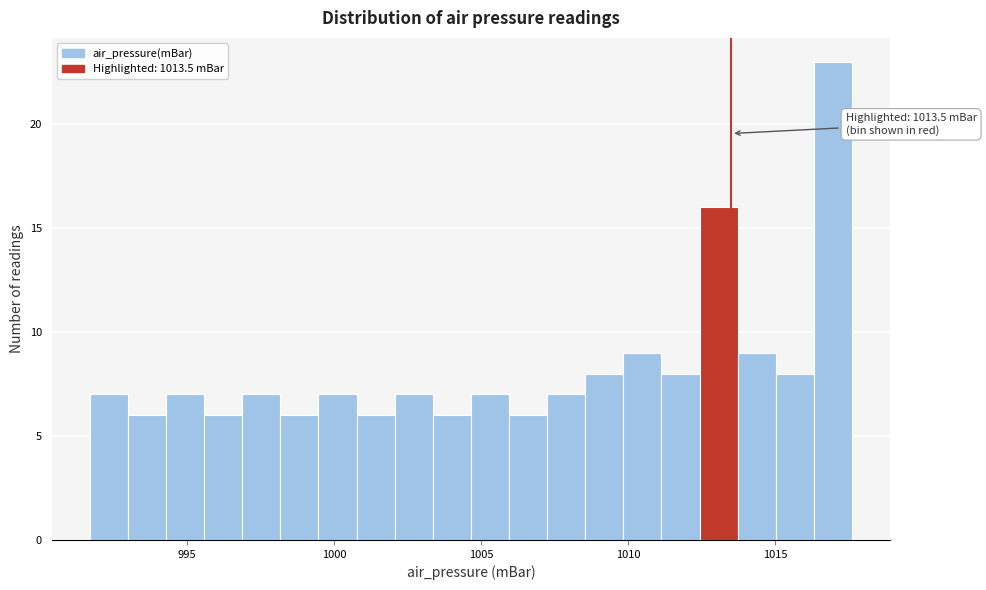

Around what value on the x-axis is the tallest bar? Give the approximate position of its centre, as read against the axis.

1017.0